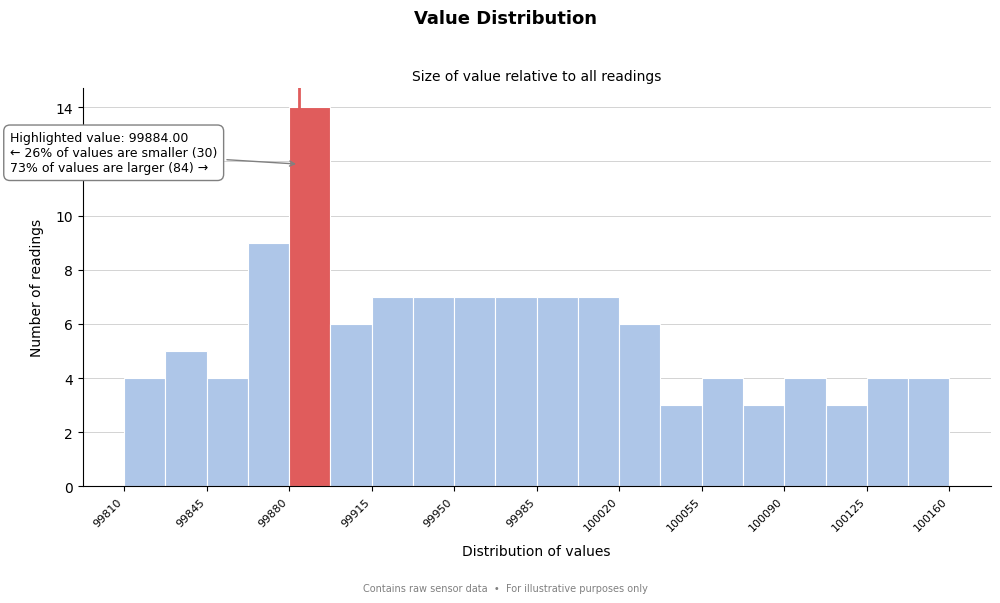

Read against the x-axis, roughly where is the centre of the tallest bar?

99890